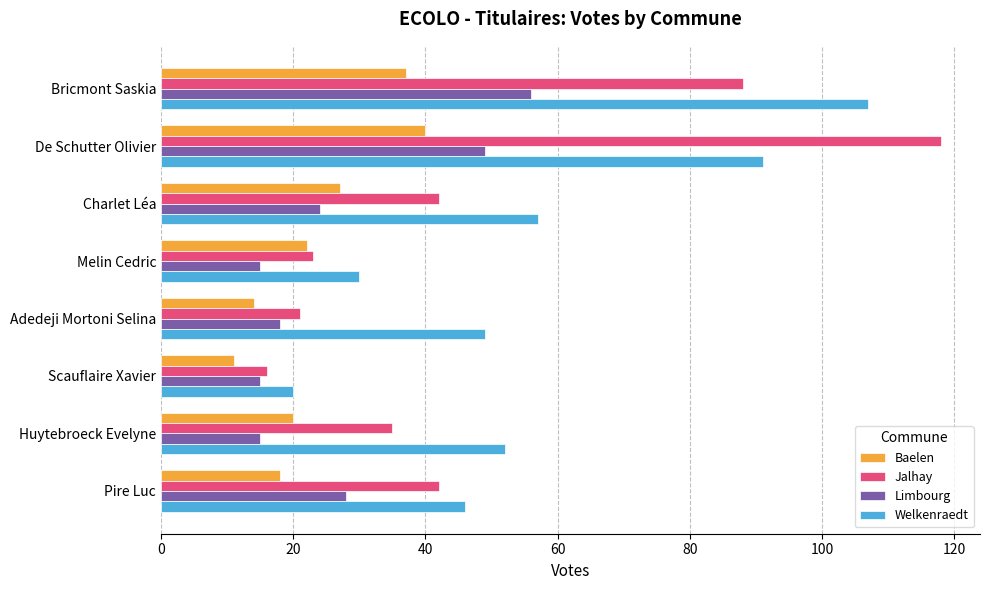

List the series in order of their peak value, highest first.

Jalhay, Welkenraedt, Limbourg, Baelen